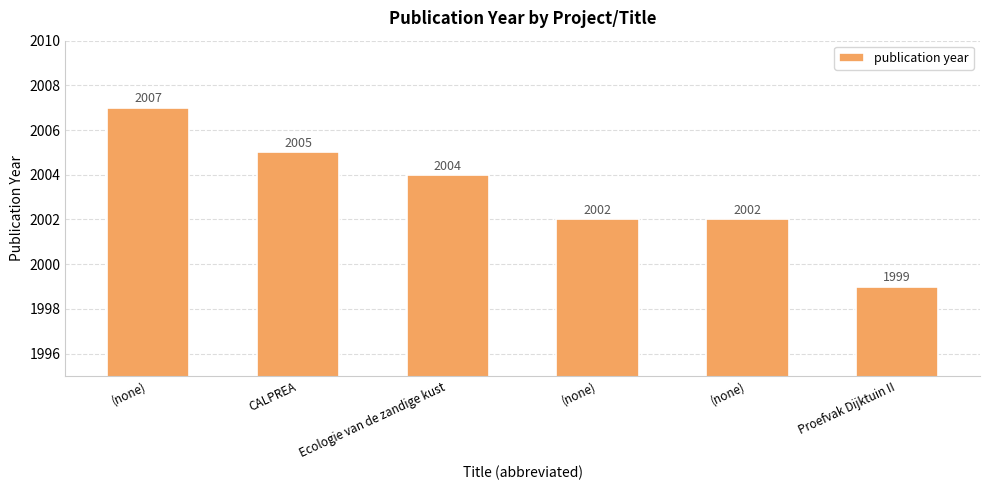

How many bars are there in total?

6